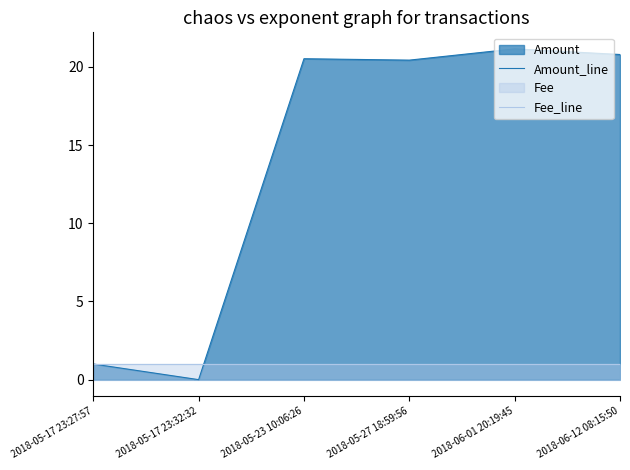

Which series has the widest spread of values?

Amount_line